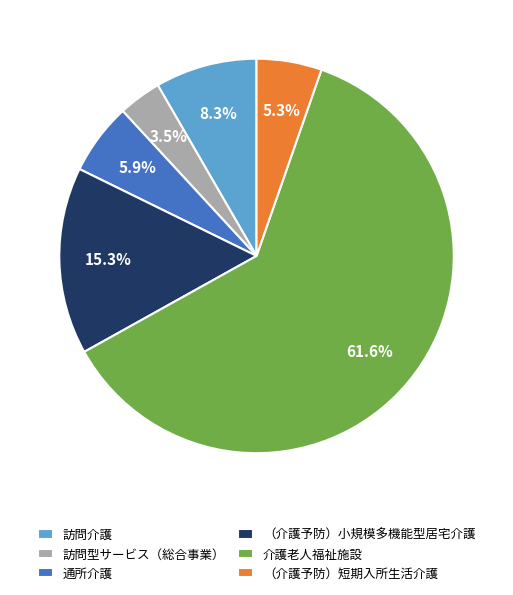

What is the ratio of the value at 訪問介護 to the value at （介護予防）小規模多機能型居宅介護?

0.5